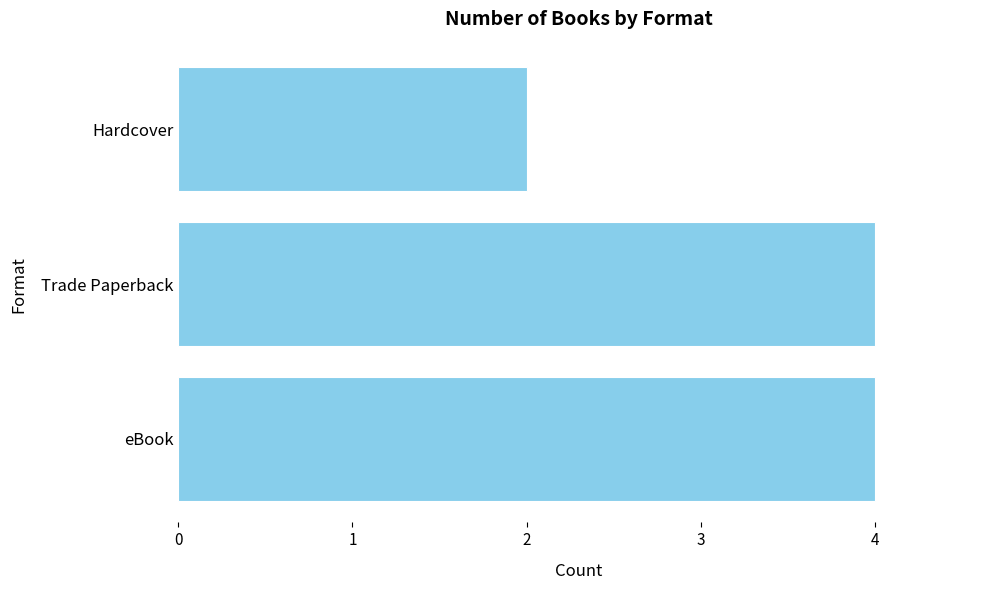

What is the ratio of the value at eBook to the value at Trade Paperback?

1.0